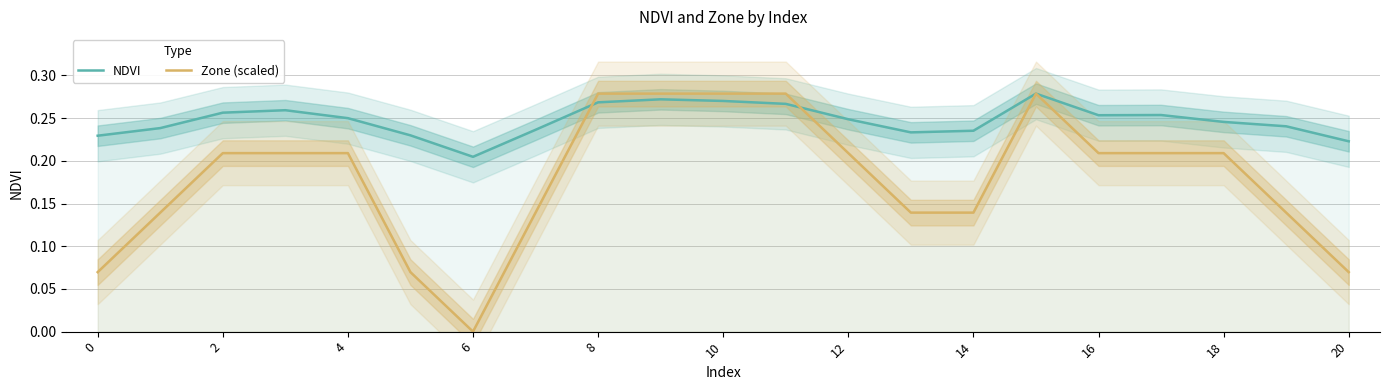

Is this an area chart (filled region under the line)?

No